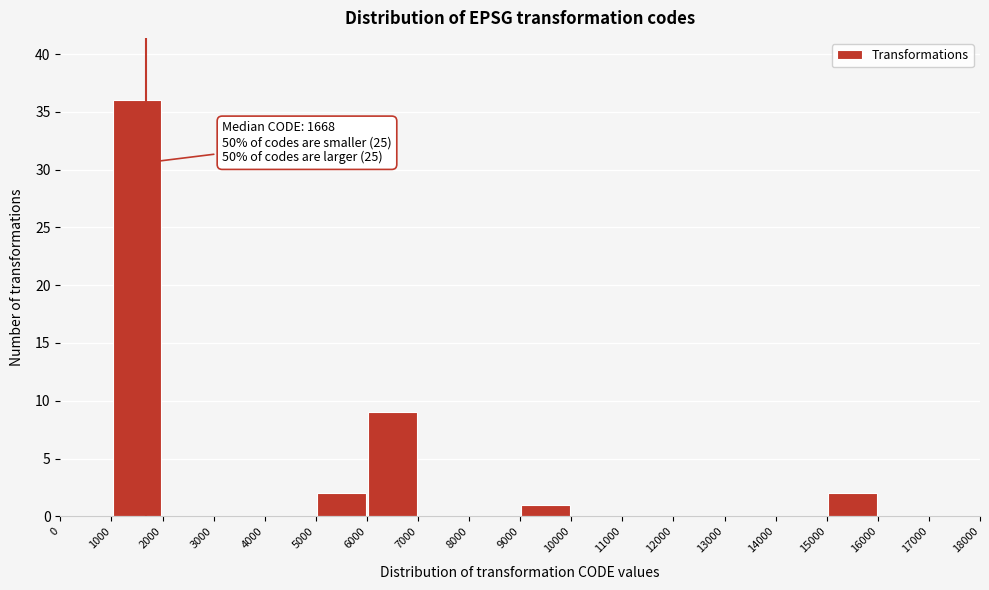

Which range on the x-axis has the tallest bar?

1000 to 2000